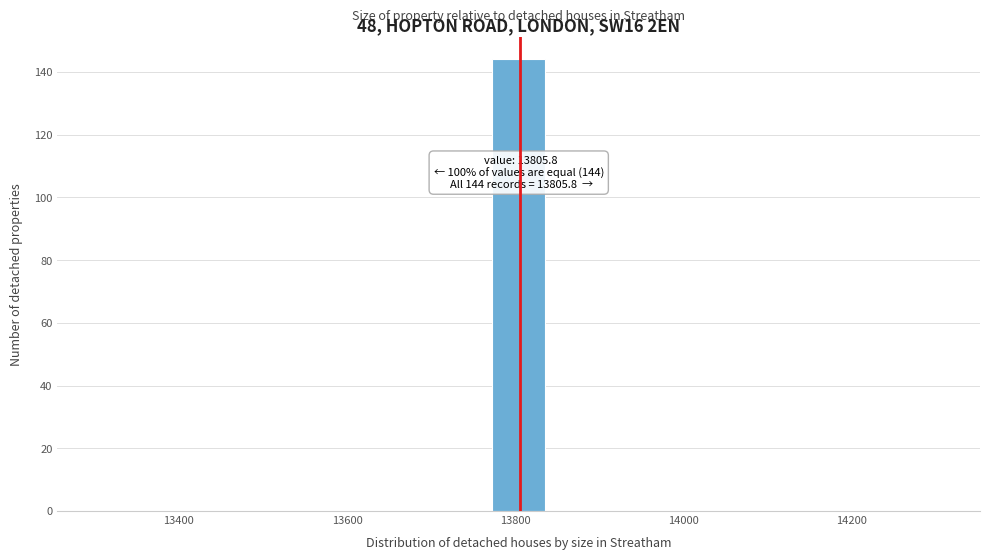

Around what value on the x-axis is the tallest bar? Give the approximate position of its centre, as read against the axis.

13800